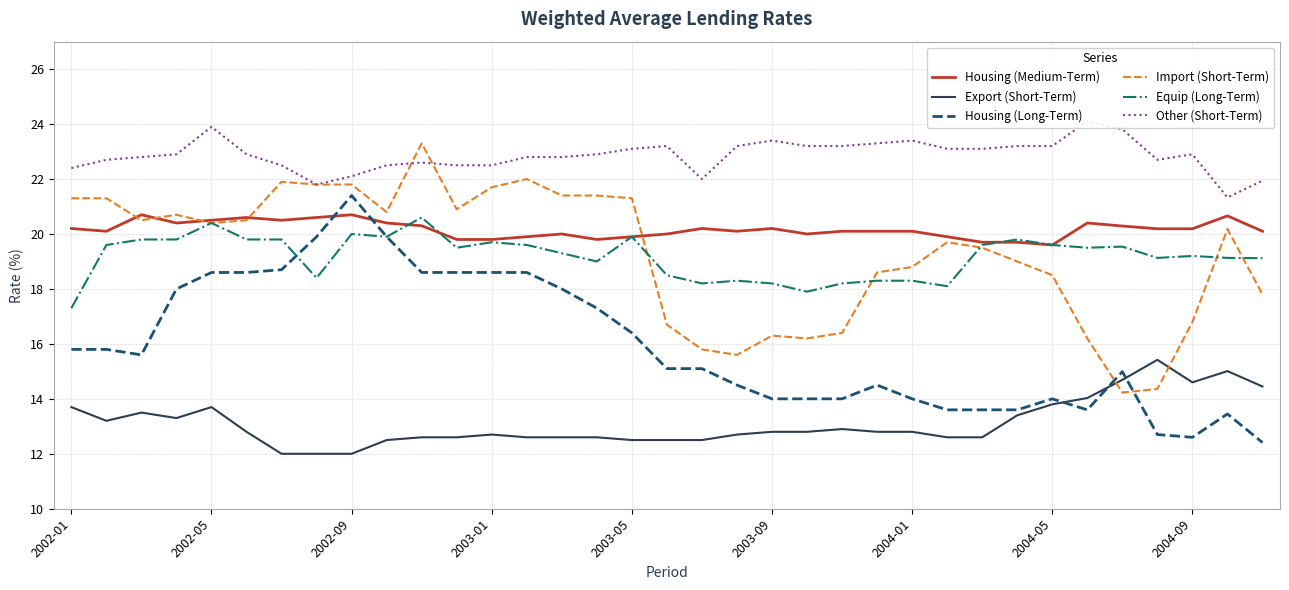

Reading right to left, transcribe all the data shown in this chart.

Housing (Medium-Term): 20.1	20.7	20.2	20.2	20.3	20.4	19.6	19.7	19.7	19.9	20.1	20.1	20.1	20.0	20.2	20.1	20.2	20.0	19.9	19.8	20.0	19.9	19.8	19.8	20.3	20.4	20.7	20.6	20.5	20.6	20.5	20.4	20.7	20.1	20.2
Export (Short-Term): 14.4	15.0	14.6	15.4	14.7	14.0	13.8	13.4	12.6	12.6	12.8	12.8	12.9	12.8	12.8	12.7	12.5	12.5	12.5	12.6	12.6	12.6	12.7	12.6	12.6	12.5	12.0	12.0	12.0	12.8	13.7	13.3	13.5	13.2	13.7
Housing (Long-Term): 12.4	13.4	12.6	12.7	15.0	13.6	14.0	13.6	13.6	13.6	14.0	14.5	14.0	14.0	14.0	14.5	15.1	15.1	16.4	17.3	18.0	18.6	18.6	18.6	18.6	19.9	21.4	19.9	18.7	18.6	18.6	18.0	15.6	15.8	15.8
Import (Short-Term): 17.8	20.2	16.8	14.4	14.2	16.2	18.5	19.0	19.5	19.7	18.8	18.6	16.4	16.2	16.3	15.6	15.8	16.7	21.3	21.4	21.4	22.0	21.7	20.9	23.3	20.8	21.8	21.8	21.9	20.5	20.4	20.7	20.5	21.3	21.3
Equip (Long-Term): 19.1	19.1	19.2	19.1	19.5	19.5	19.6	19.8	19.6	18.1	18.3	18.3	18.2	17.9	18.2	18.3	18.2	18.5	19.9	19.0	19.3	19.6	19.7	19.5	20.6	19.9	20.0	18.4	19.8	19.8	20.4	19.8	19.8	19.6	17.3
Other (Short-Term): 21.9	21.3	22.9	22.7	23.8	24.1	23.2	23.2	23.1	23.1	23.4	23.3	23.2	23.2	23.4	23.2	22.0	23.2	23.1	22.9	22.8	22.8	22.5	22.5	22.6	22.5	22.1	21.8	22.5	22.9	23.9	22.9	22.8	22.7	22.4